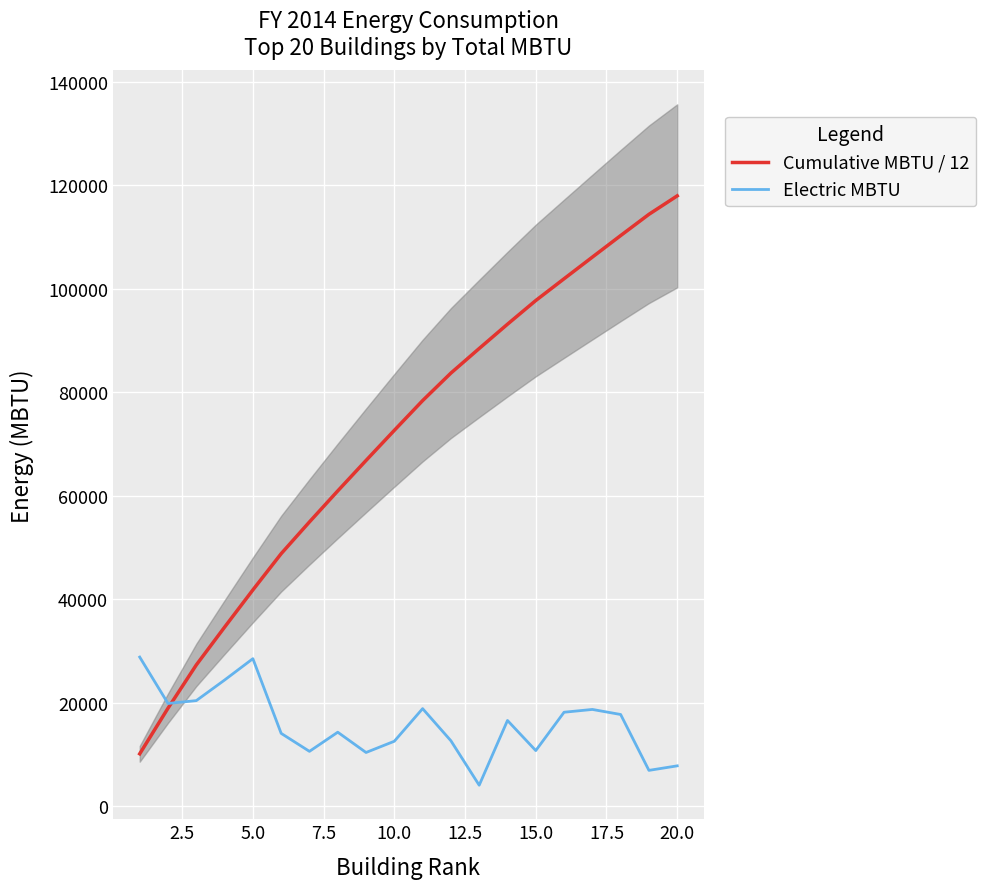

What is the highest value of the Electric MBTU series?

28813.0